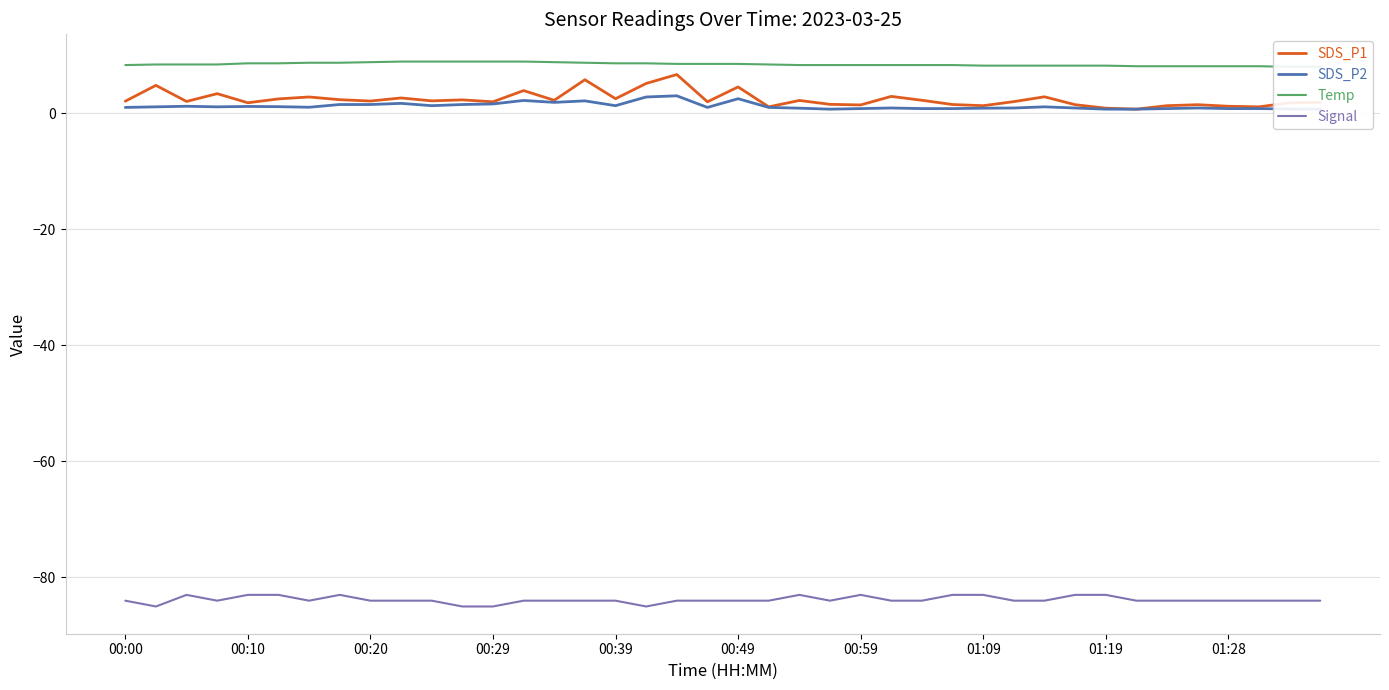

Which has a higher value, 29 or 25?

25